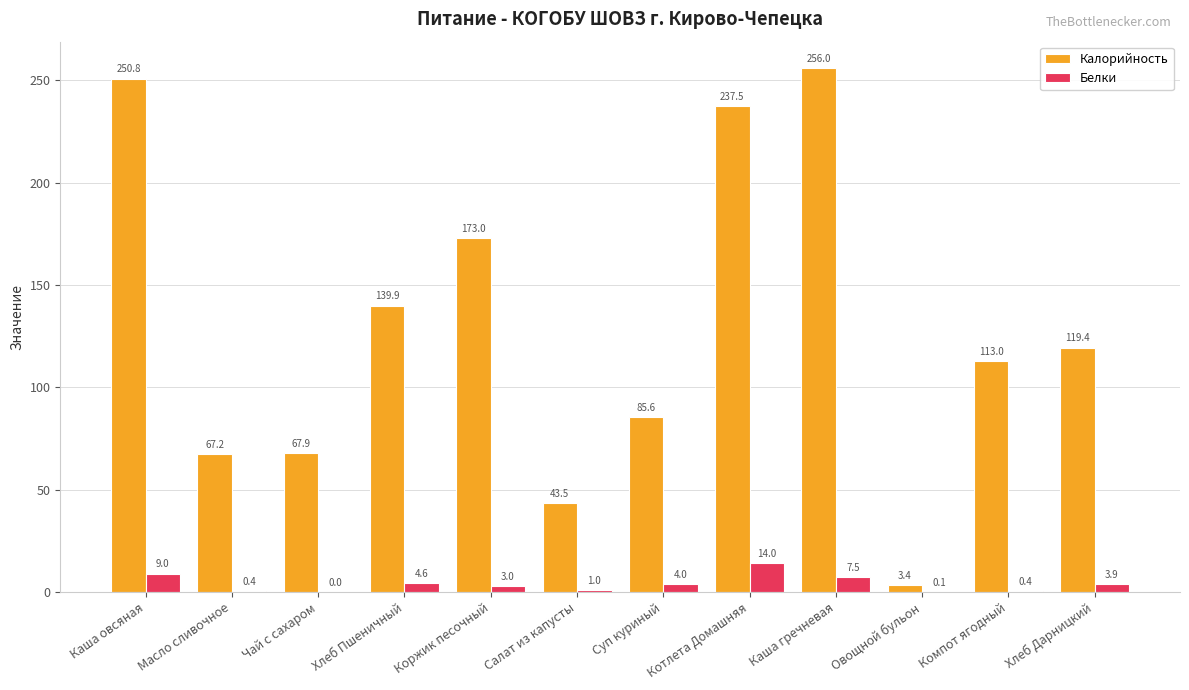

Which series changed the most between Котлета Домашняя and Компот ягодный?

Калорийность